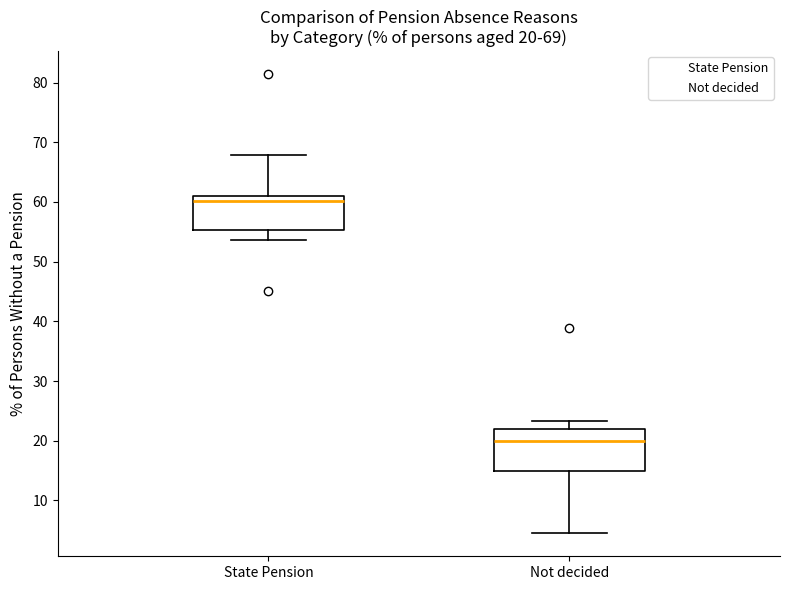

Which box's median line is the highest?

State Pension